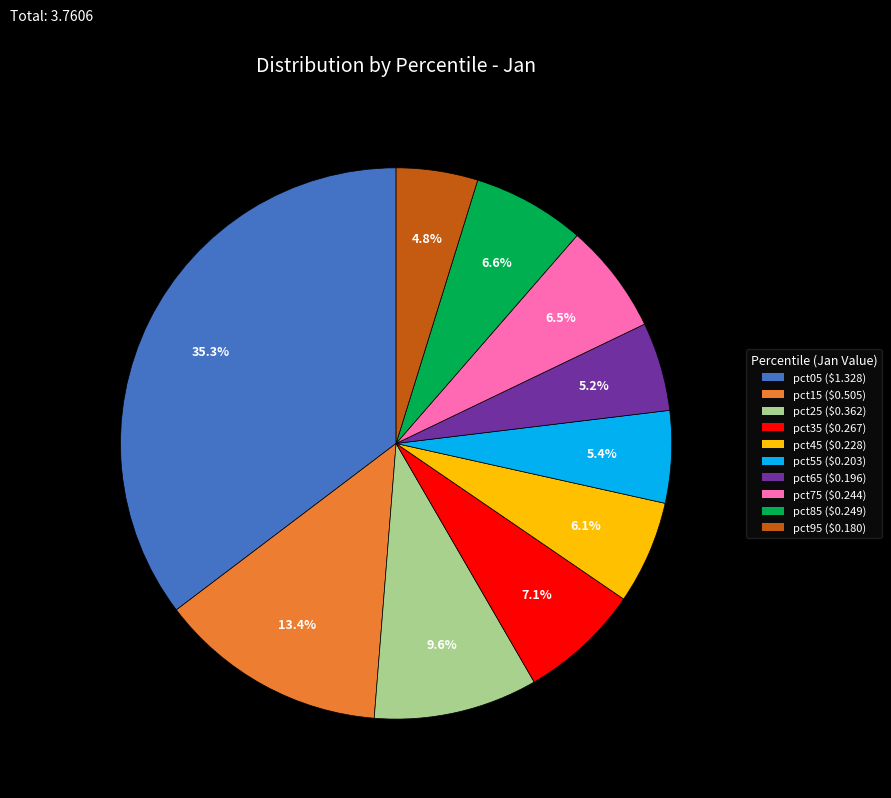

Which category has the biggest portion of the pie?

pct05